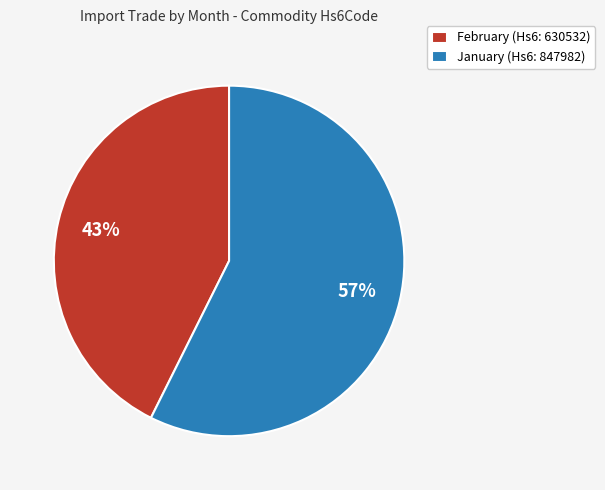

Rank the categories by value from lowest to highest.

February, January